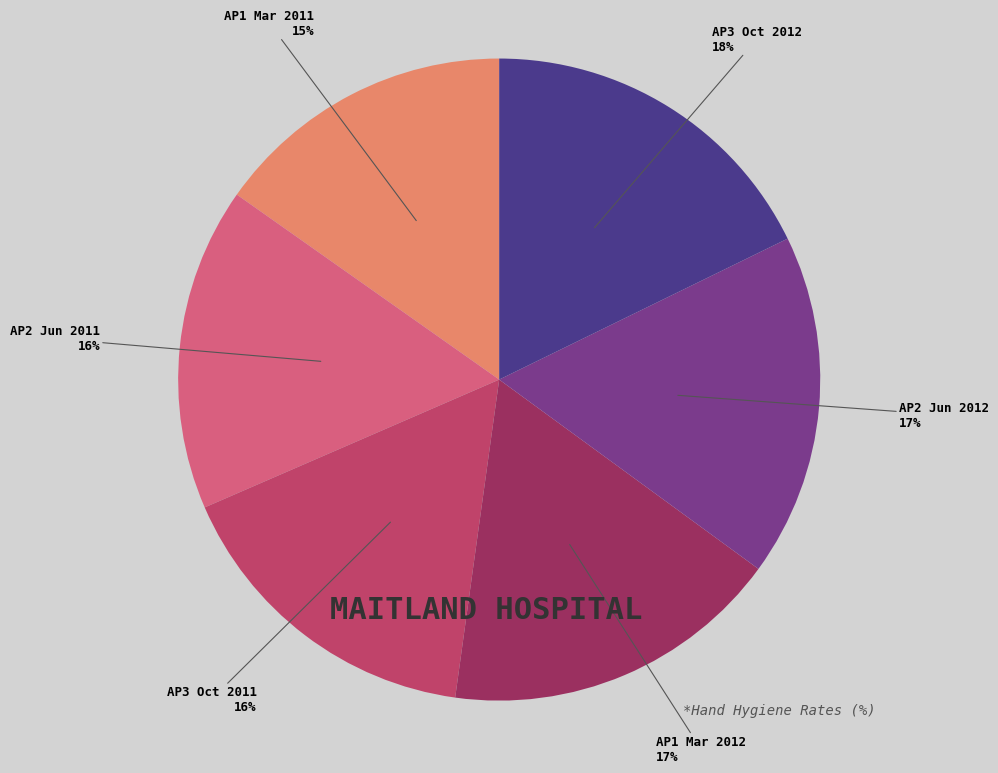

The AP3 Oct 2012 slice represents 11% of the pie. True or false?

False